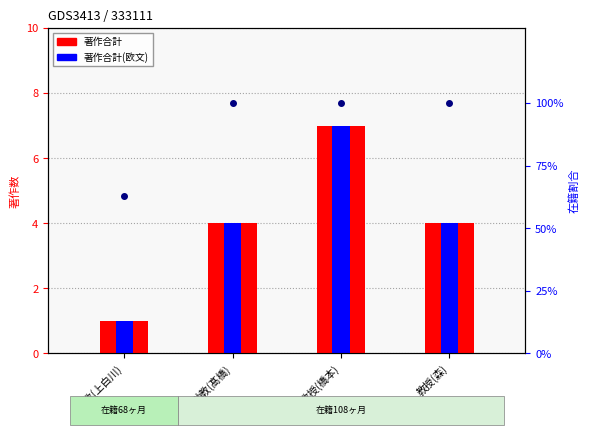

What position from the left is 教授(森)?

4